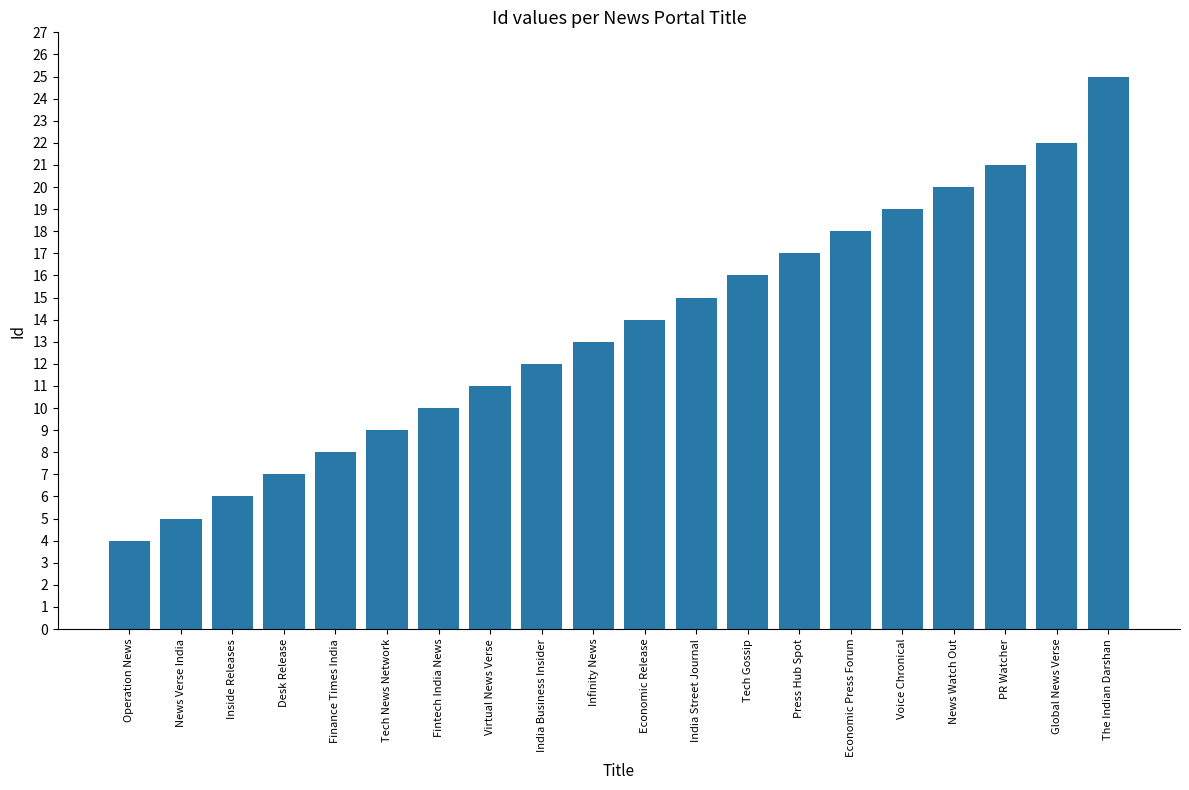

Reading left to right, transcribe all the data shown in this chart.

Operation News=4	News Verse India=5	Inside Releases=6	Desk Release=7	Finance Times India=8	Tech News Network=9	Fintech India News=10	Virtual News Verse=11	India Business Insider=12	Infinity News=13	Economic Release=14	India Street Journal=15	Tech Gossip=16	Press Hub Spot=17	Economic Press Forum=18	Voice Chronical=19	News Watch Out=20	PR Watcher=21	Global News Verse=22	The Indian Darshan=25